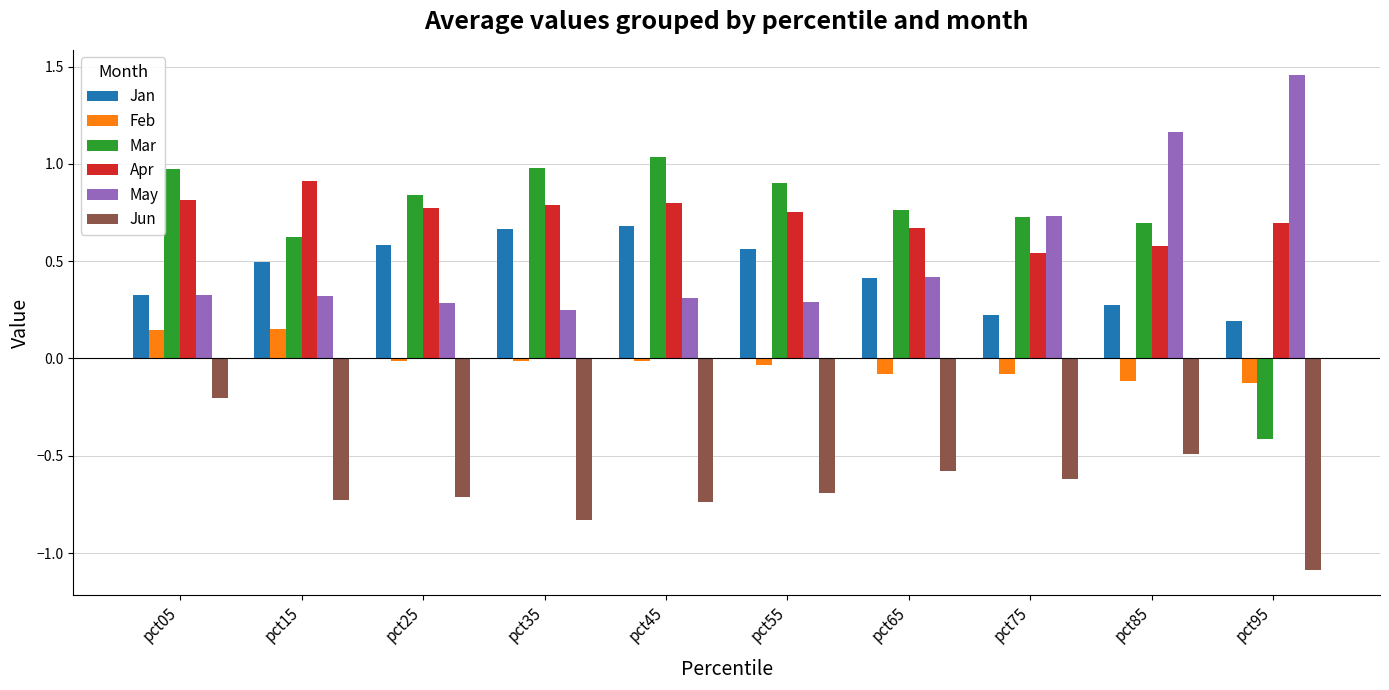

The value of Jan at pct45 is 0.7. True or false?

True